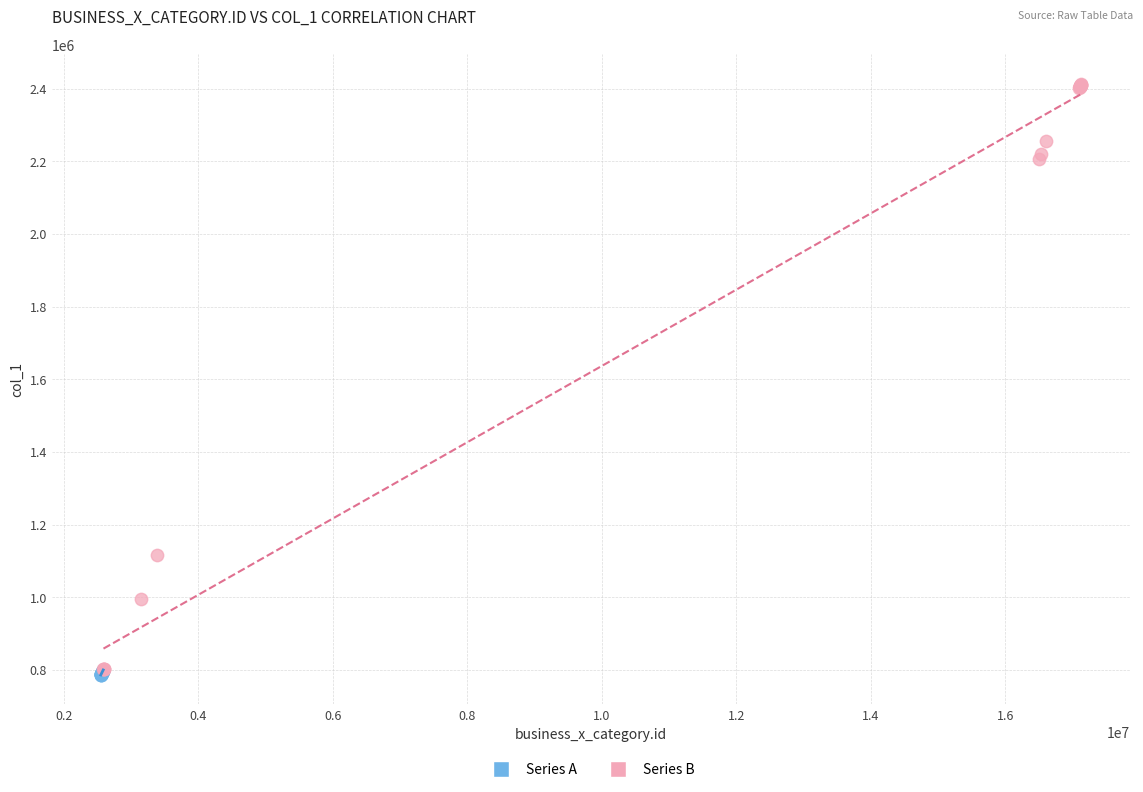

Which series reaches the maximum Y coordinate?

Series B